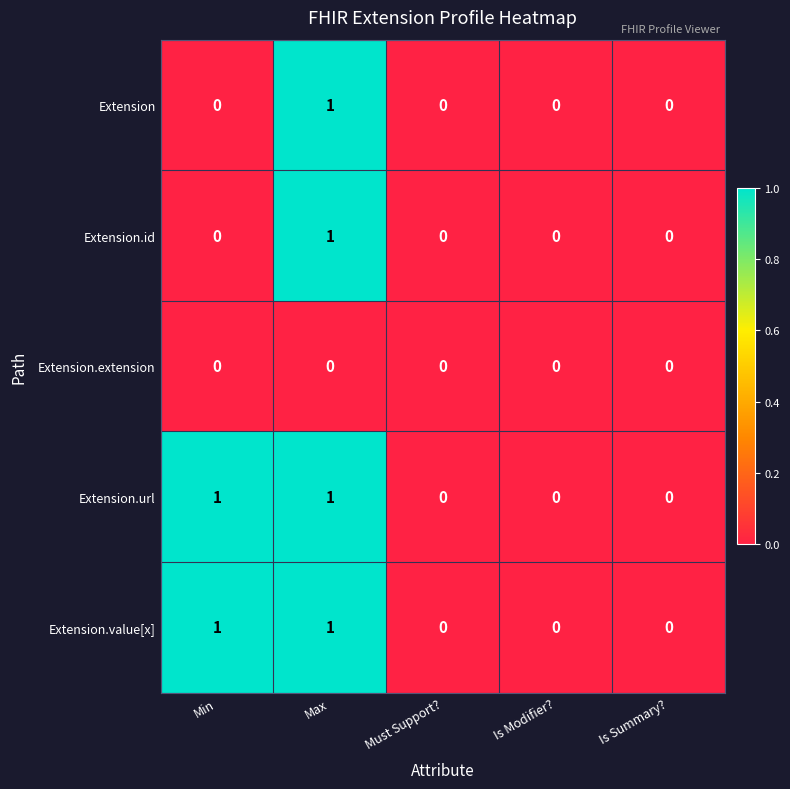

The Extension.extension series shows 0 at Min. True or false?

True